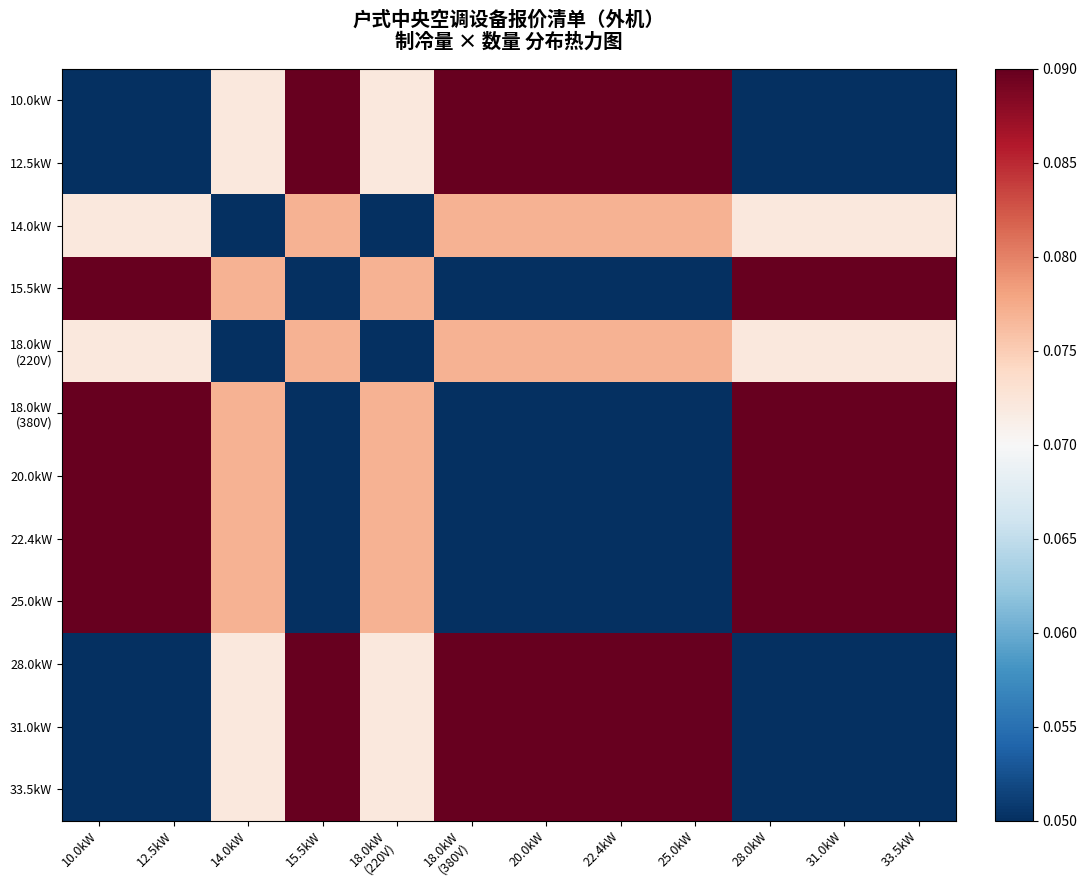

At which category is the sum across all series the highest?

15.5kW